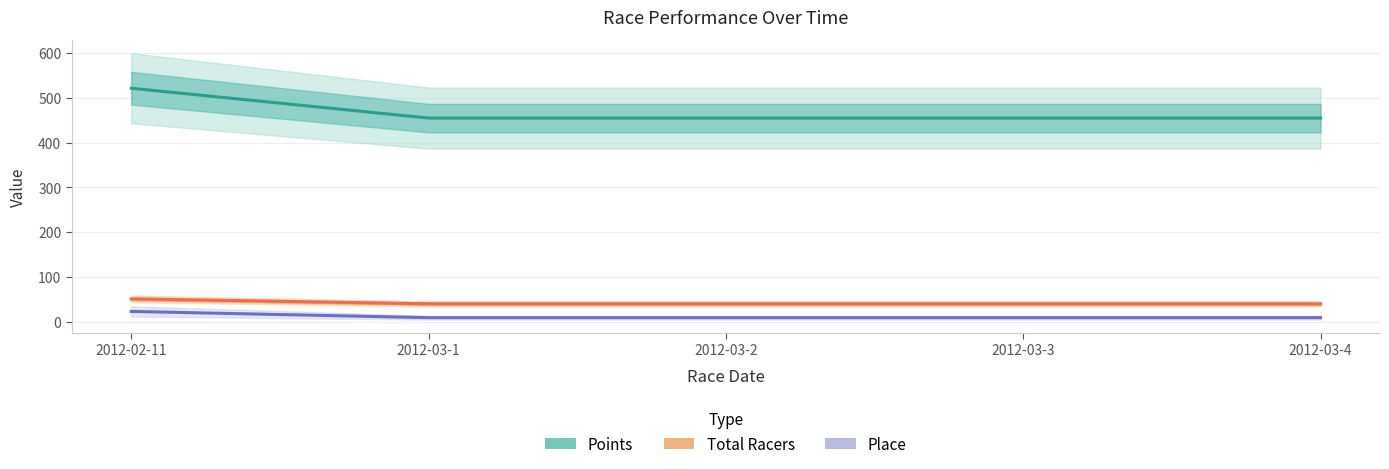

How many values in the Points series exceed 455?

1